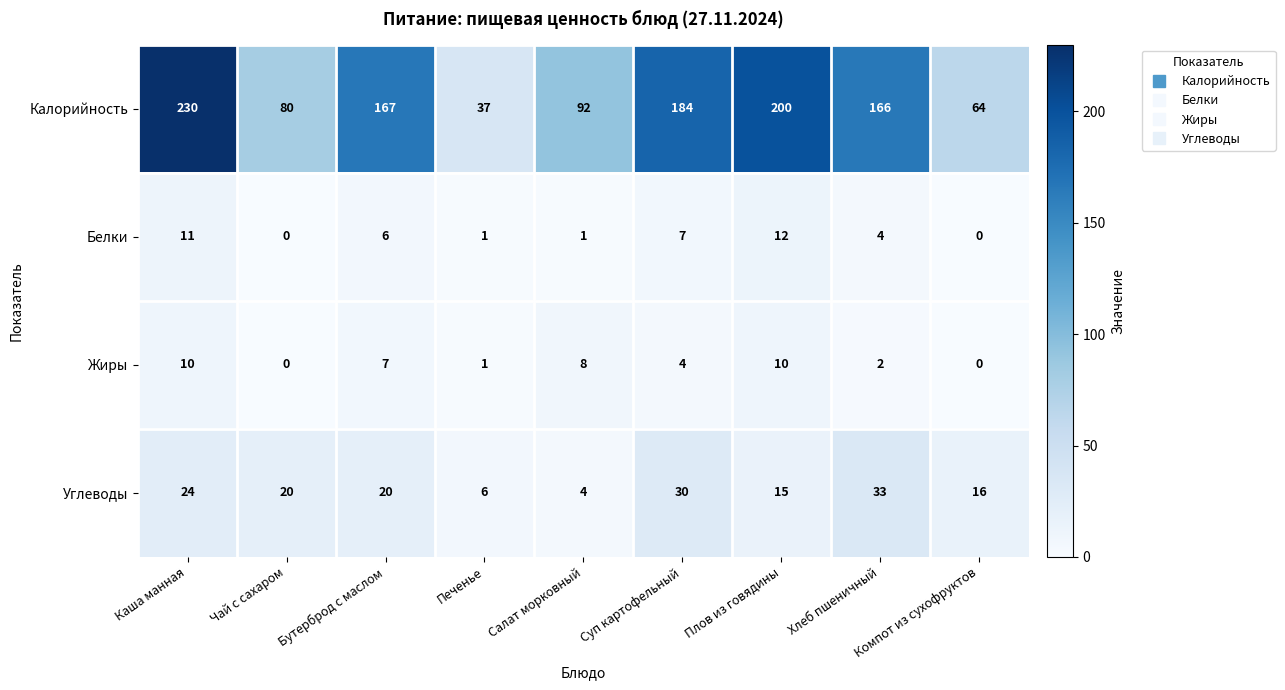

At how many categories does at least one series exceed 214?

1